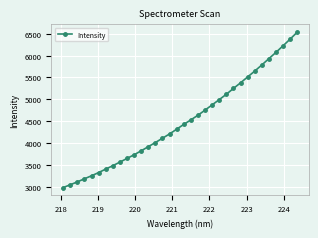

What is the value of the 8th point from the left?

3479.8